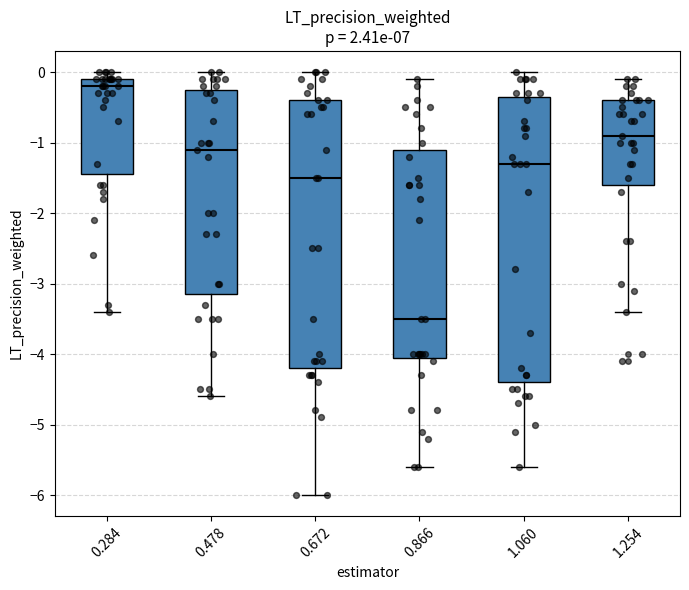

Comparing the boxes themselves (not the whiskers), which one is the tallest?

1.060